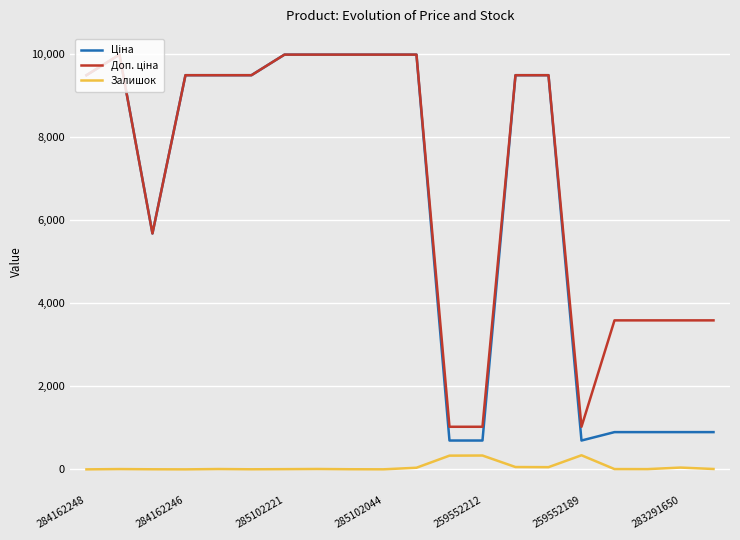

What is the maximum value shown in the chart?

9975.0